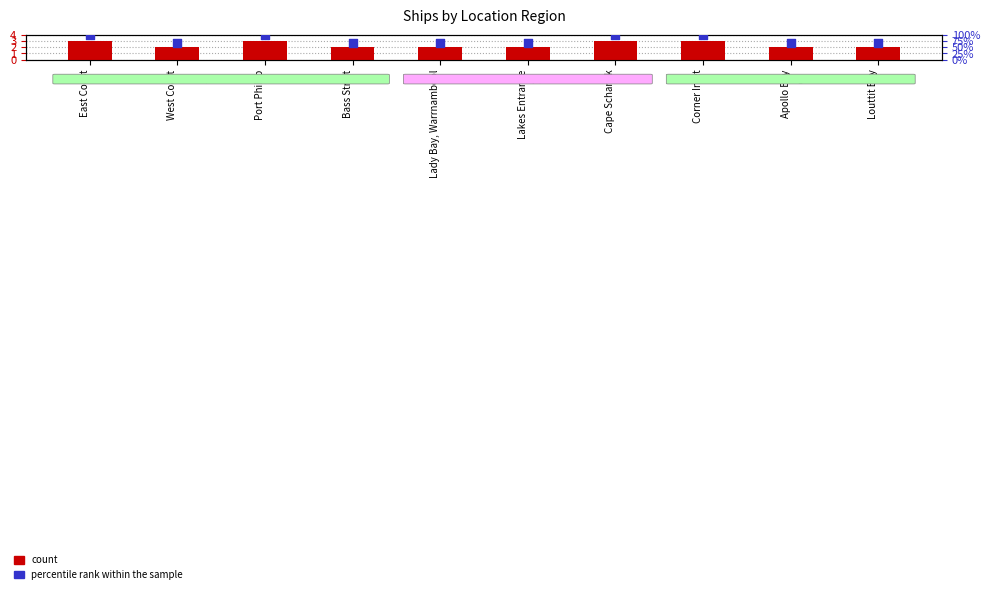

Which series has the largest total across all categories?

percentile rank within the sample